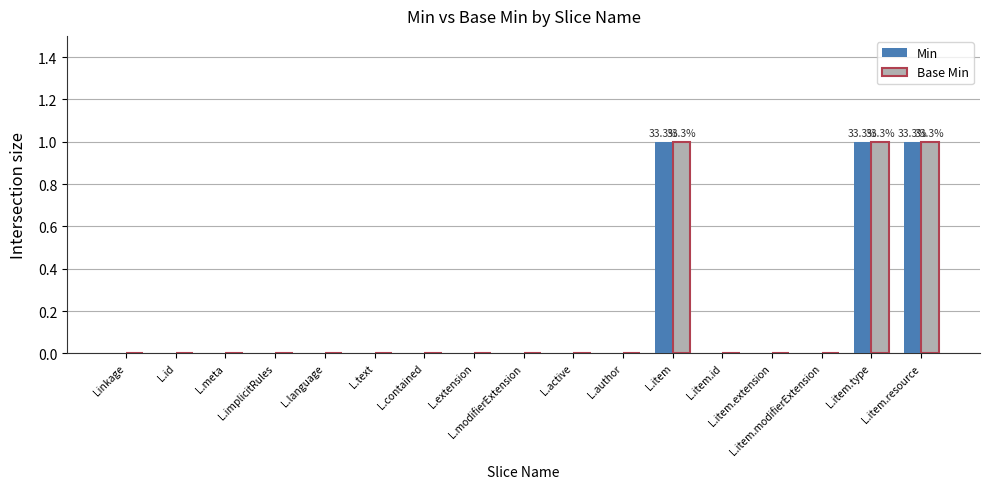

What is the difference between the Min values at L.item.type and L.item.extension?

1